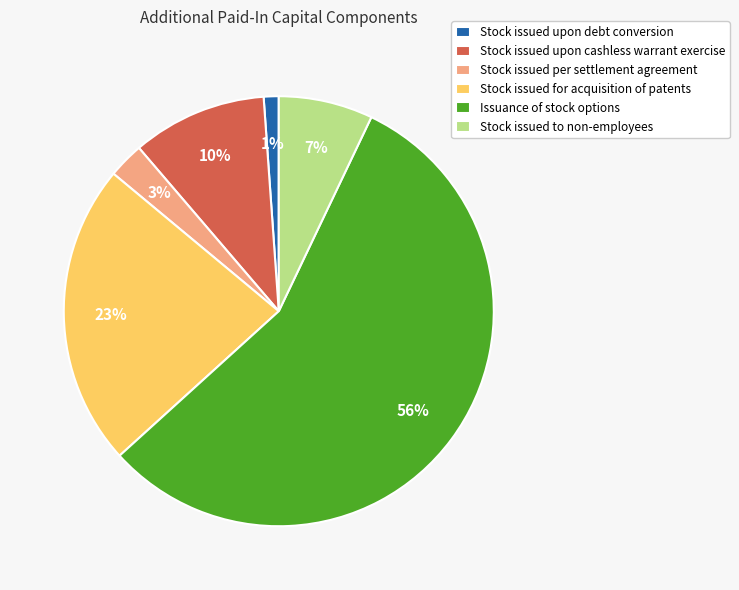

How many slices are in this pie chart?

6